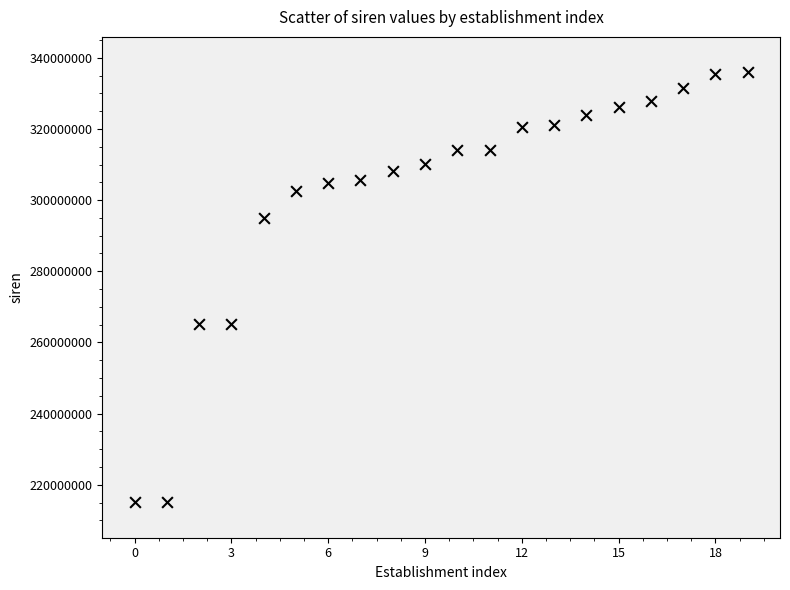

What is the range of Y values (max minus min)?

120775712